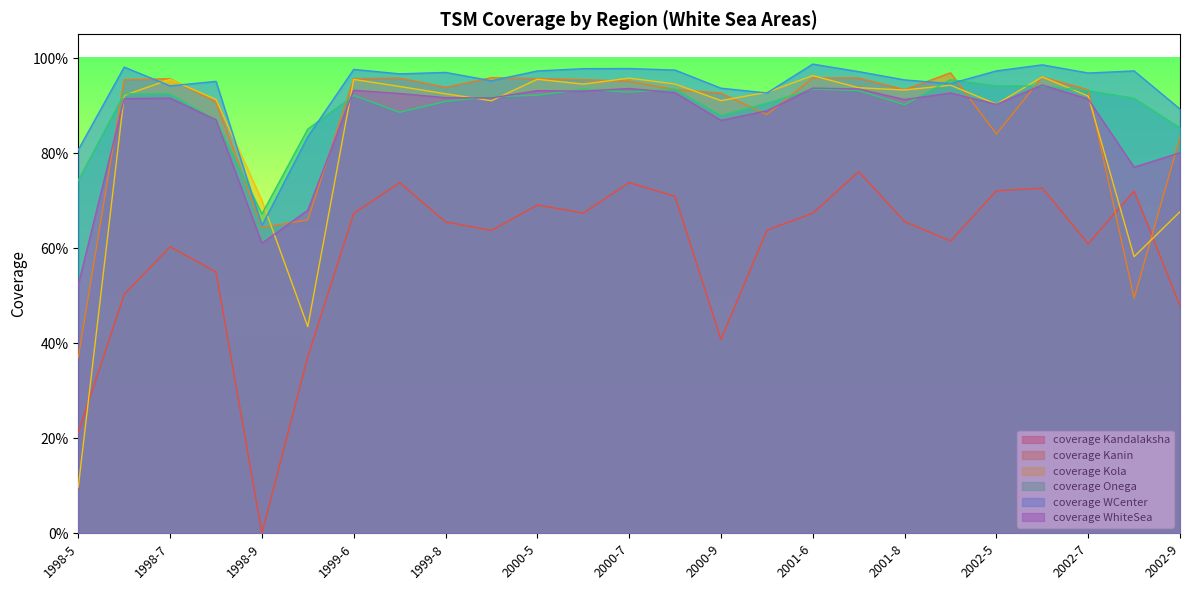

Is it true that coverage Kola equals 0.0 at 1998-5?

False